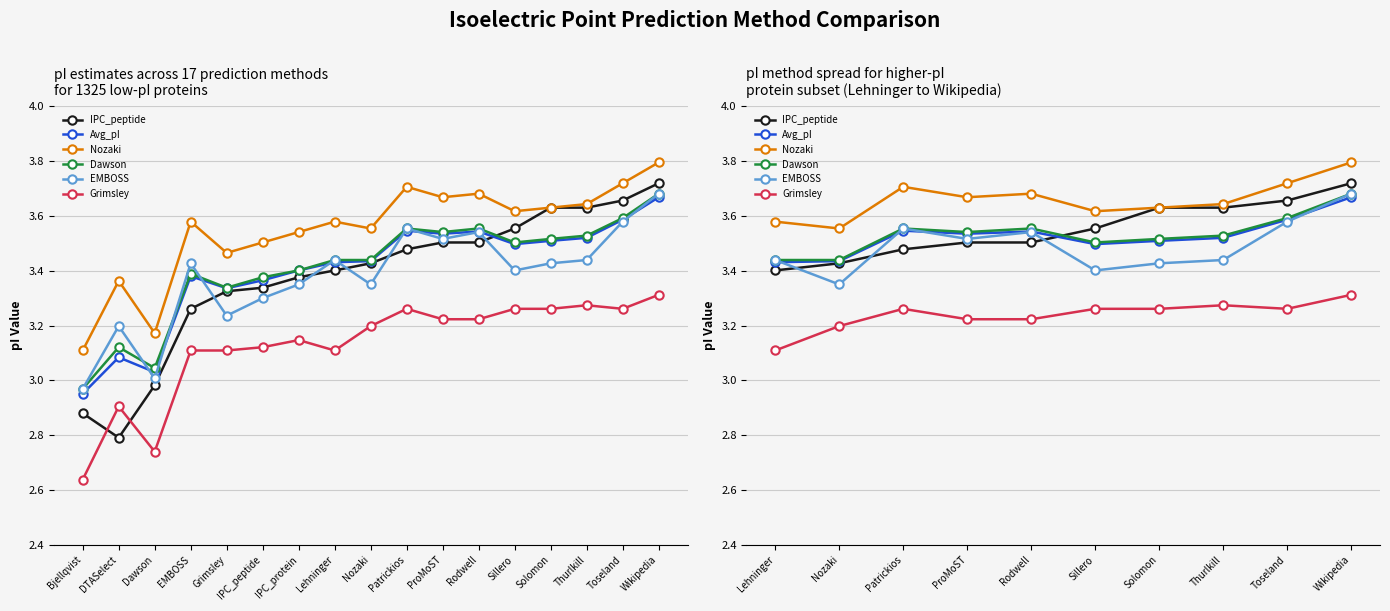

Is the value of EMBOSS at Solomon greater than the value of Avg_pI at Toseland?

No